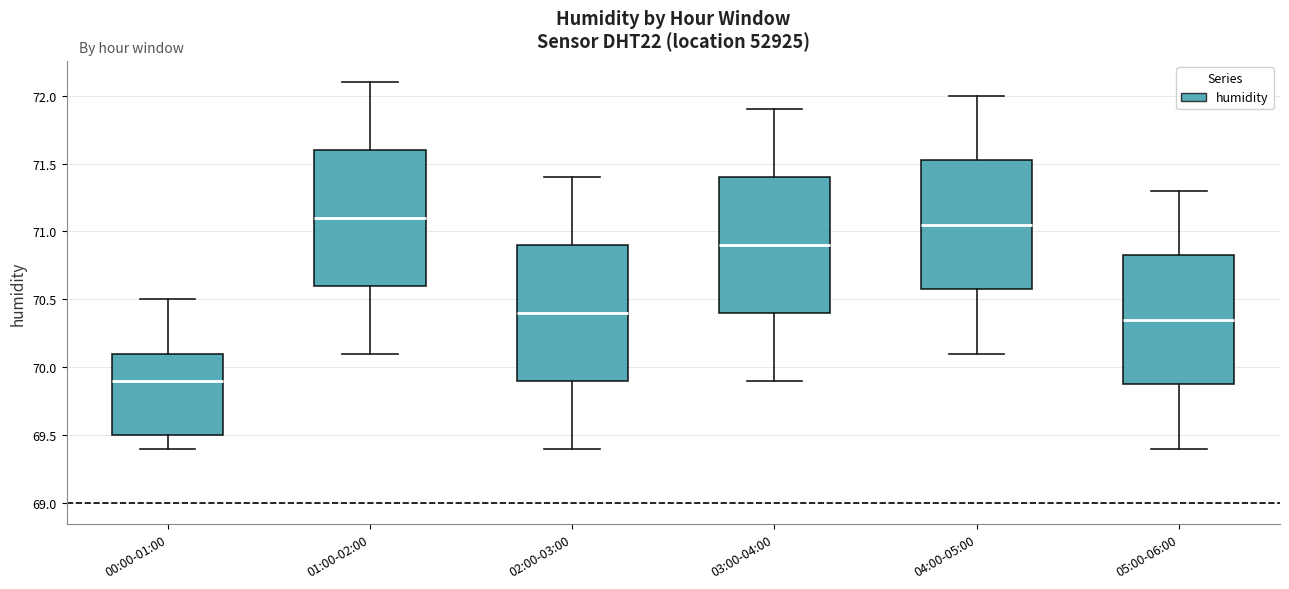

Reading left to right, transcribe this box plot: for each box, give where its median line is, the range the box spans, and where its two whiskers end, as read against the y-axis. The values are not printed on the chart, so give them approximately, as read against the axis.

00:00-01:00: median 69.90, box 69.50 to 70.10, whiskers 69.40 to 70.50
01:00-02:00: median 71.10, box 70.60 to 71.60, whiskers 70.10 to 72.10
02:00-03:00: median 70.40, box 69.90 to 70.90, whiskers 69.40 to 71.40
03:00-04:00: median 70.90, box 70.40 to 71.40, whiskers 69.90 to 71.90
04:00-05:00: median 71.05, box 70.60 to 71.55, whiskers 70.10 to 72.00
05:00-06:00: median 70.35, box 69.90 to 70.85, whiskers 69.40 to 71.30